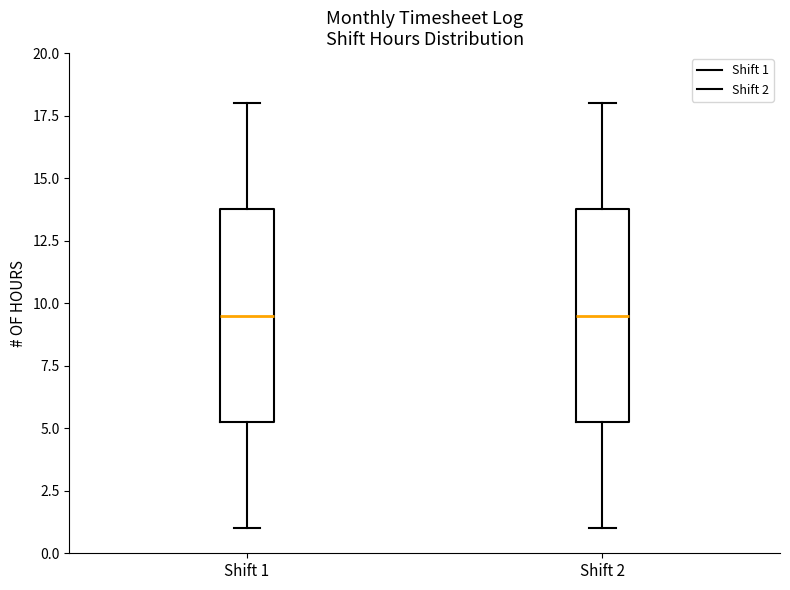

Reading left to right, transcribe this box plot: for each box, give where its median line is, the range the box spans, and where its two whiskers end, as read against the y-axis. The values are not printed on the chart, so give them approximately, as read against the axis.

Shift 1: median 9.5, box 5.5 to 14.0, whiskers 1.0 to 18.0
Shift 2: median 9.5, box 5.5 to 14.0, whiskers 1.0 to 18.0